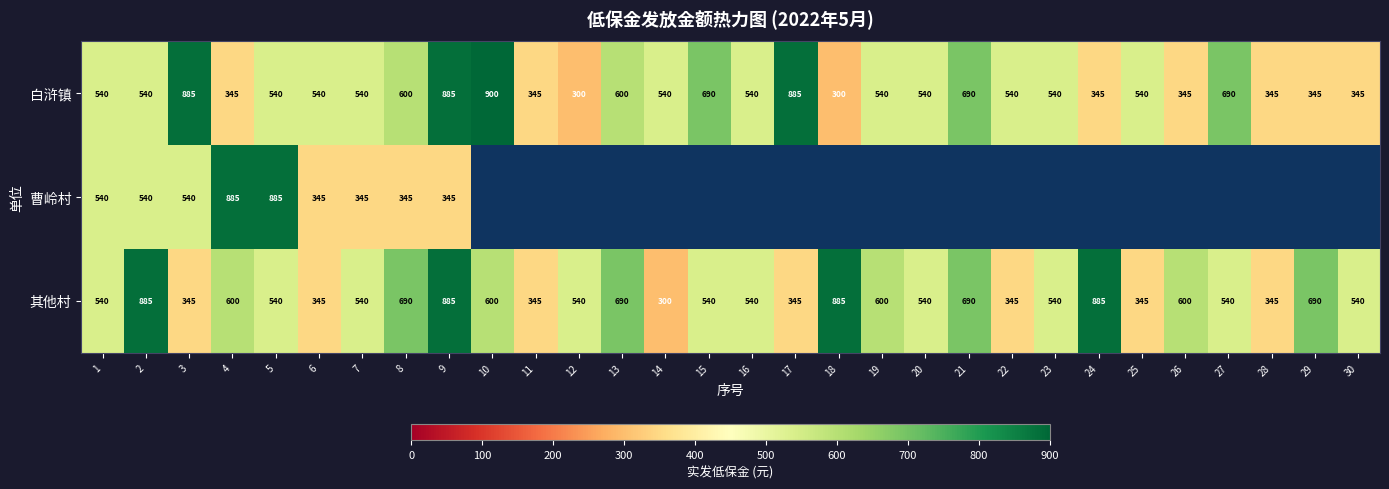

How many data points in 其他村 are less than 540?

8